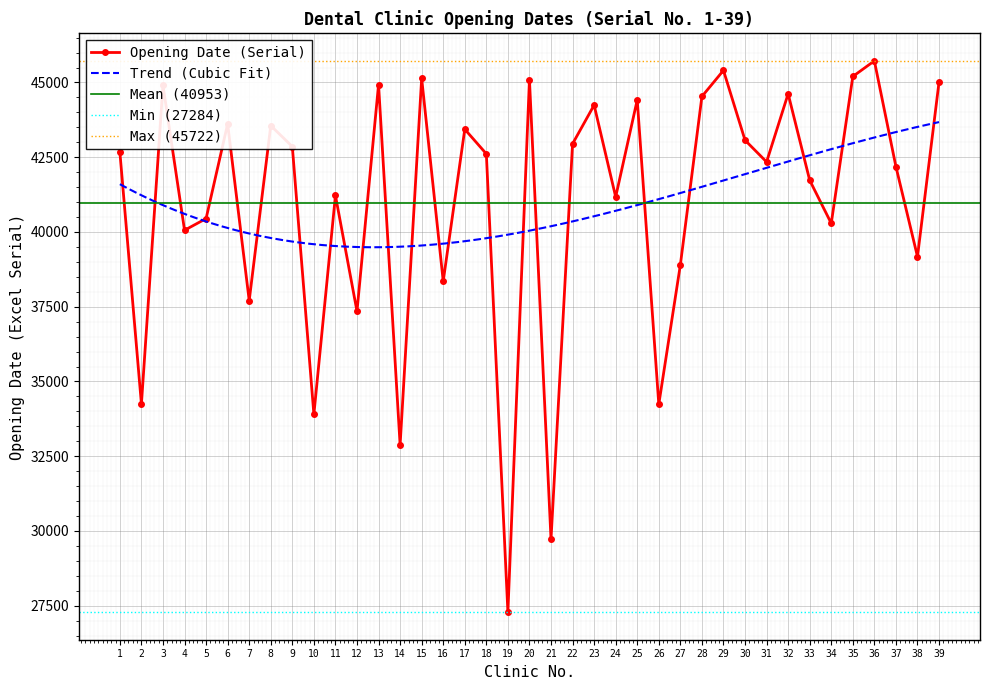

Is this an area chart (filled region under the line)?

No